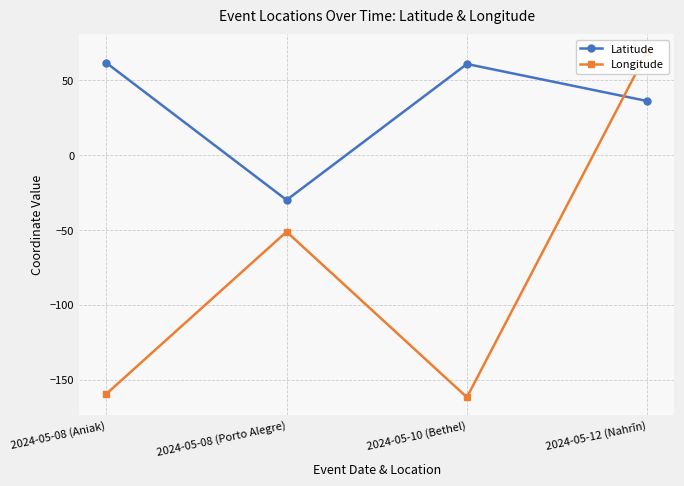

Which category has the lowest value across all series?

2024-05-10 (Bethel)